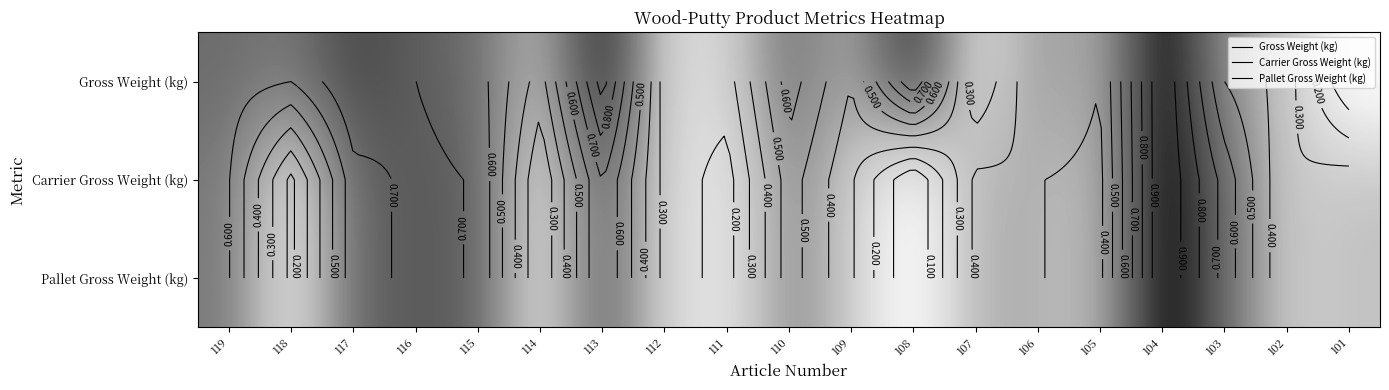

At which category is the sum across all series the highest?

104